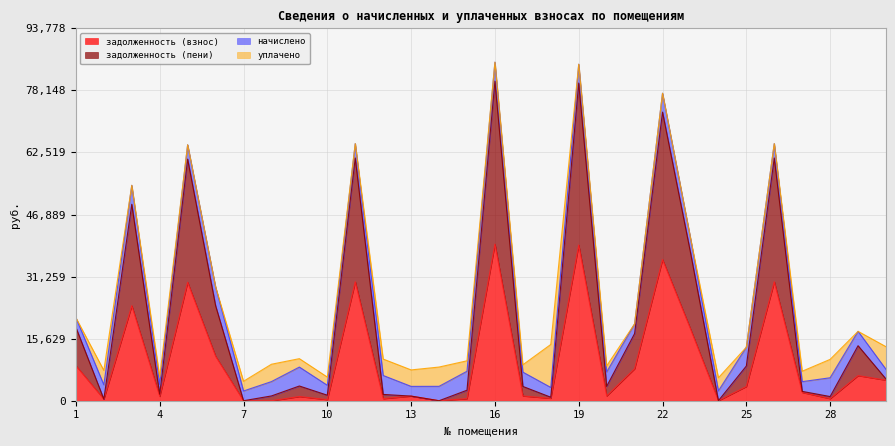

At which label does задолженность (взнос) first exceed 2083?

1